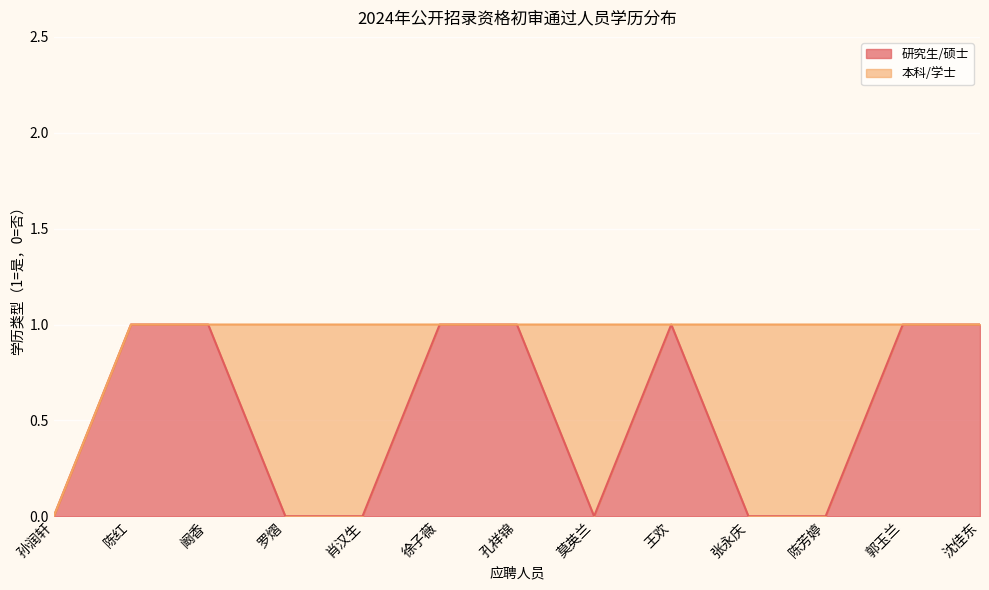

What is the label of the 3rd point from the left?

阚香